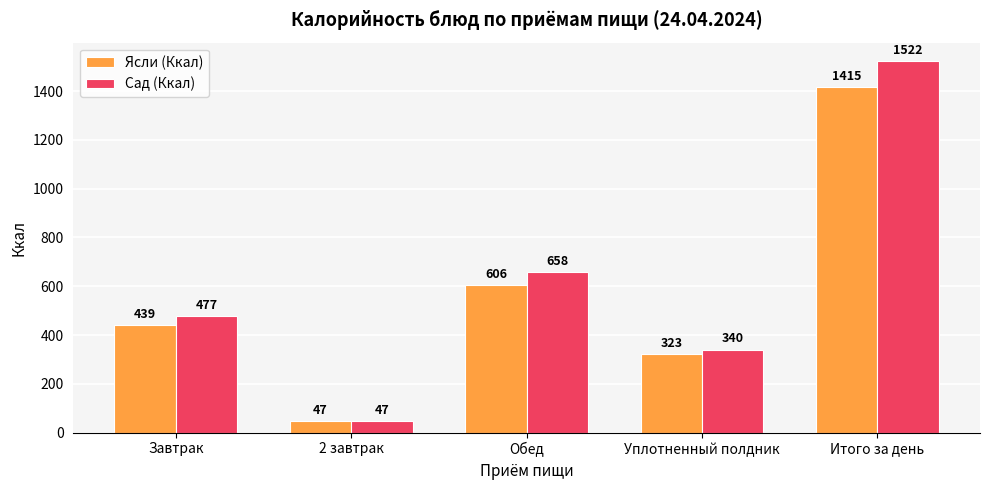

Reading left to right, list all the values displayed in this chart.

Ясли (Ккал): 439	47	606	323	1415
Сад (Ккал): 477	47	658	340	1522